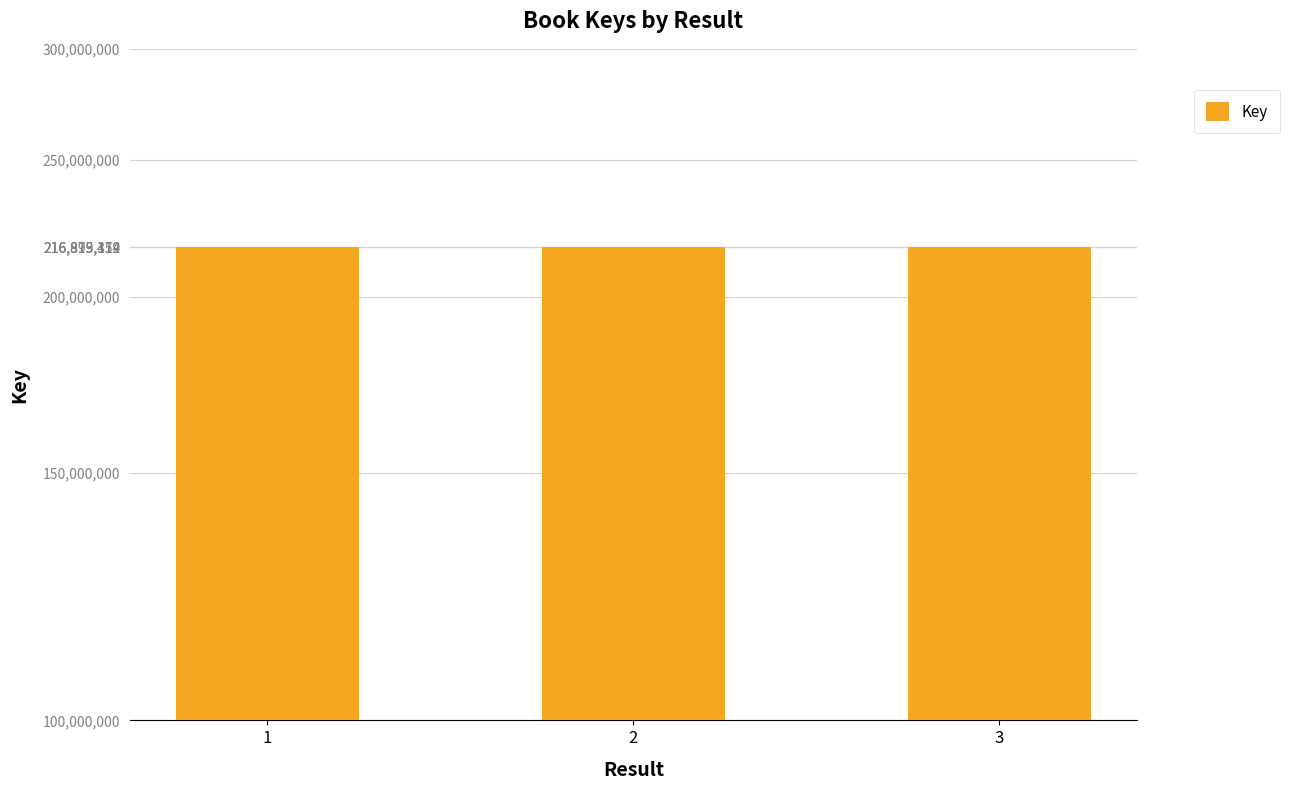

Rank the categories by value from lowest to highest.

1, 3, 2